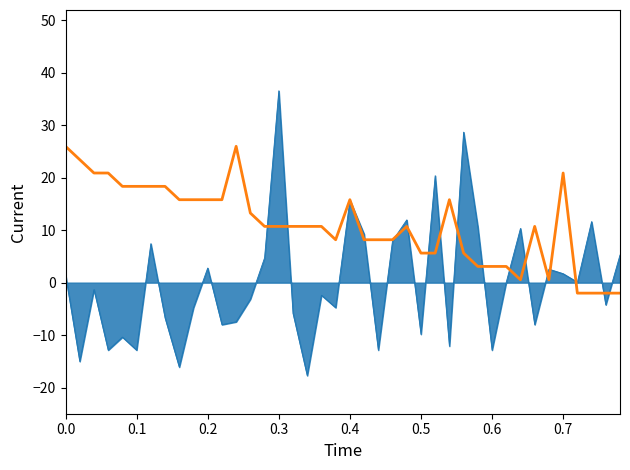

What is the smallest value displayed?

-17.7